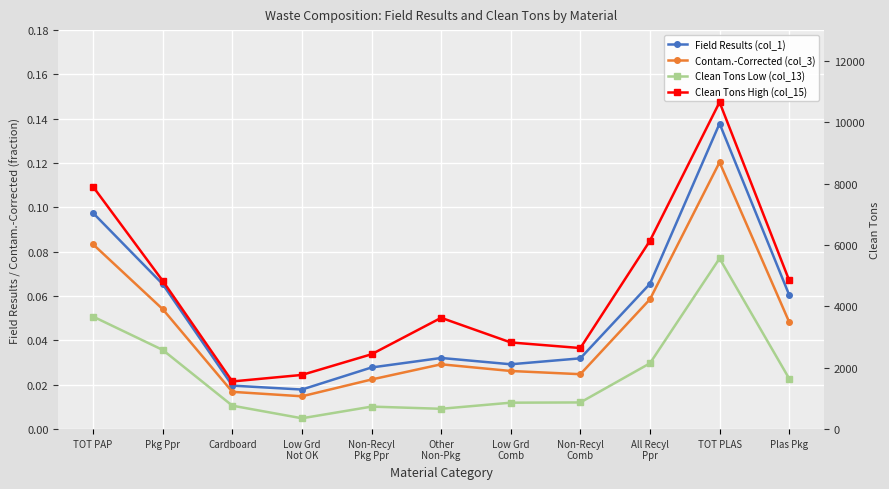

True or false: Clean Tons Low (col_13) and Field Results (col_1) intersect in this chart.

False